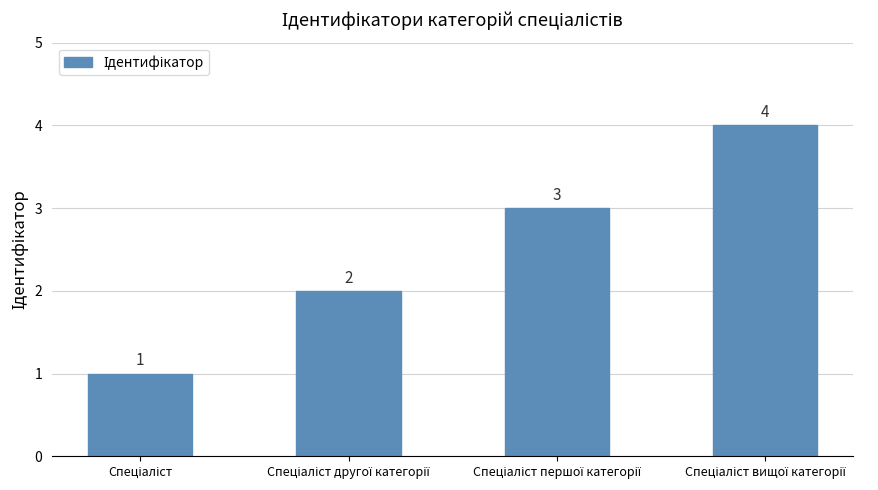

What is the value of the 2nd bar from the left?

2